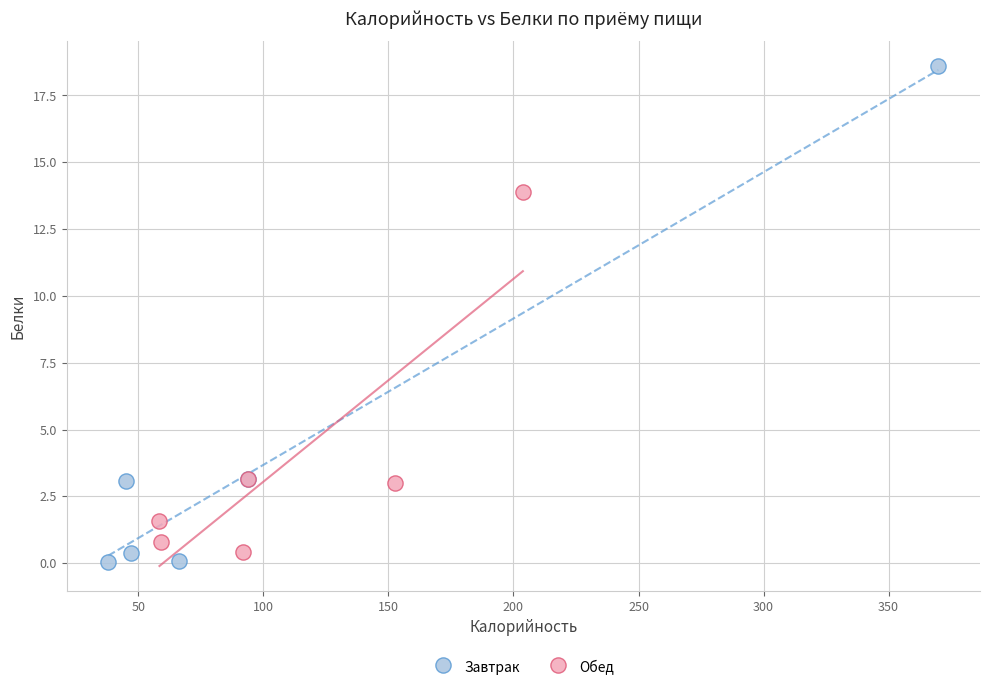

Which series contains the highest Y value?

Завтрак